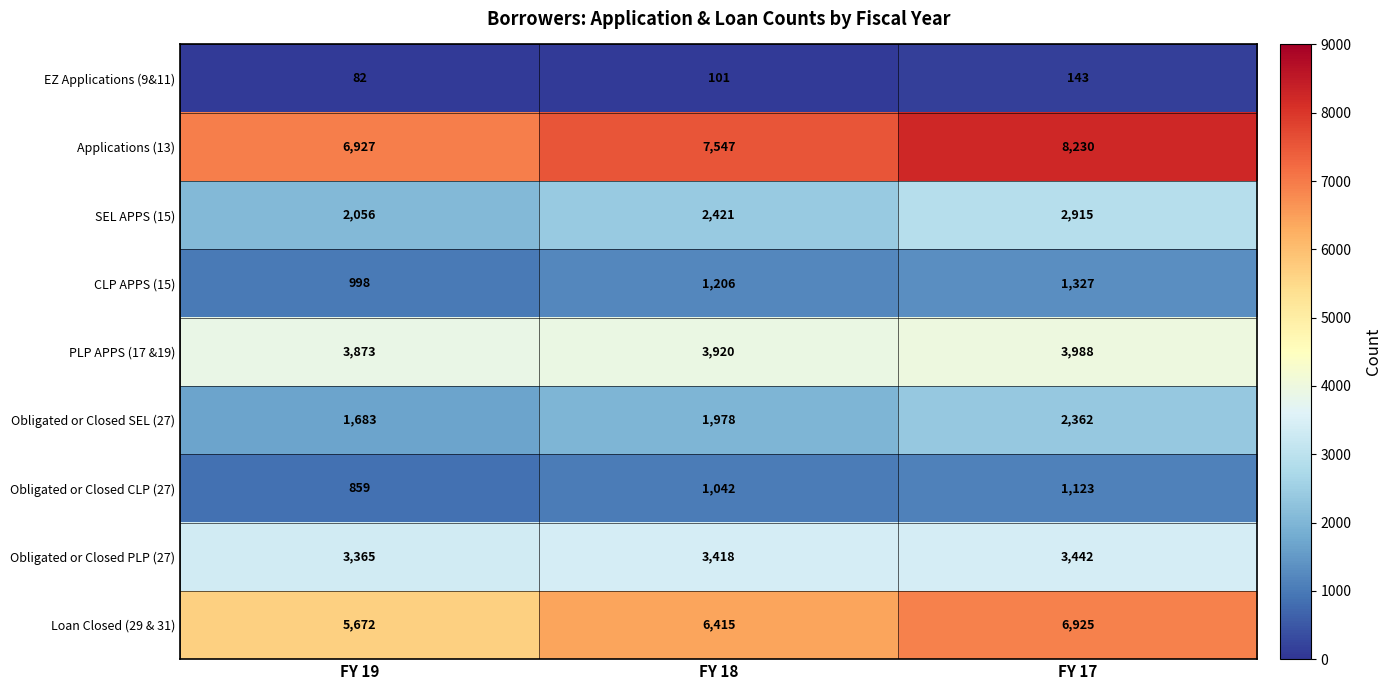

Which series has the largest total across all categories?

Applications (13)